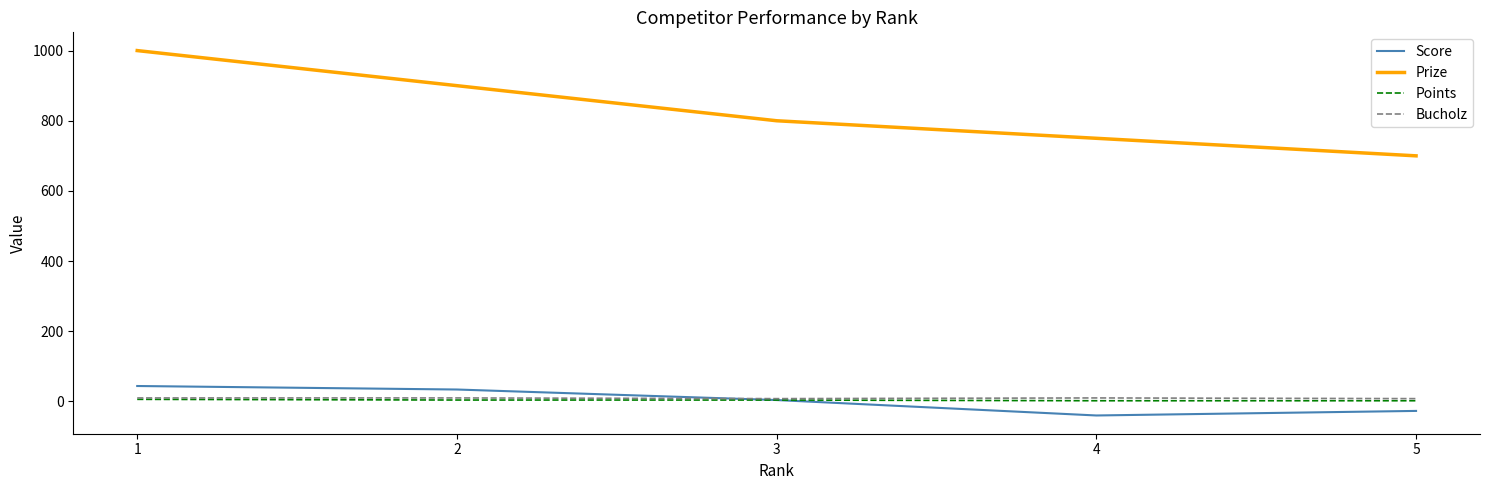

Which series has the largest total across all categories?

Prize